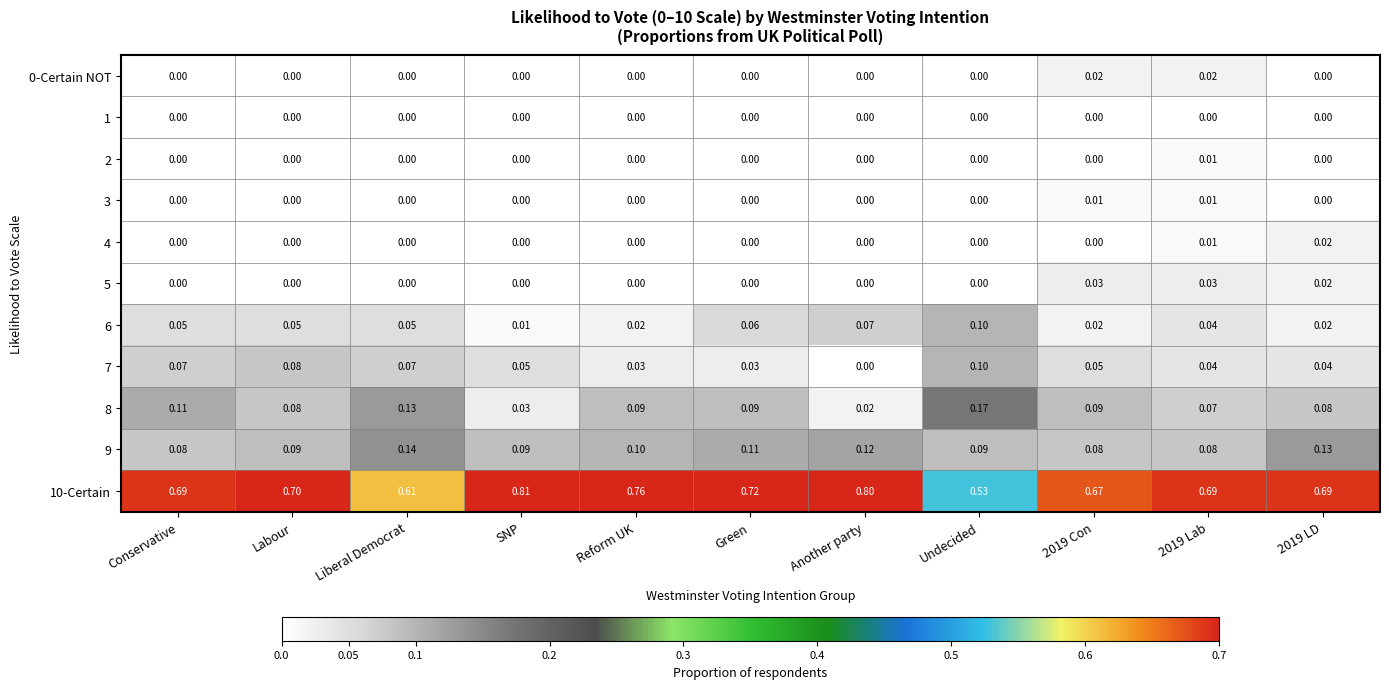

How many categories are shown in the chart?

11